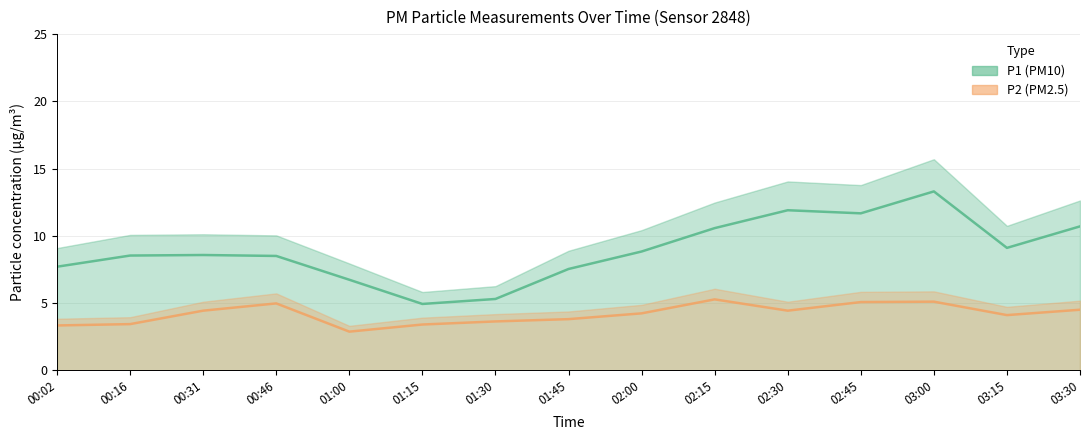

What is the sum of all P1 values?

133.9